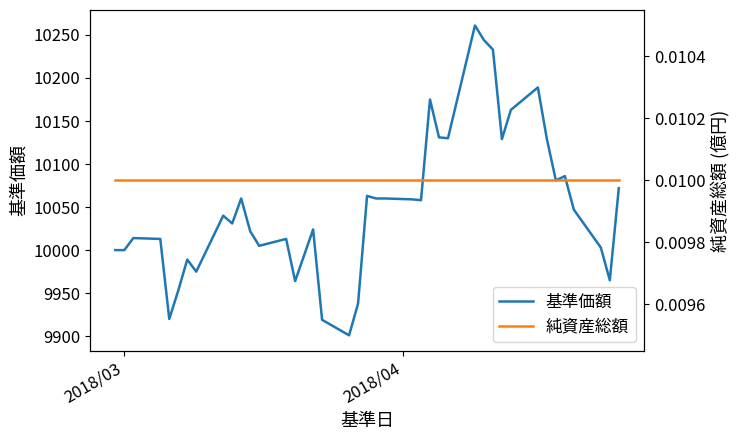

What is the lowest value of the 基準価額 series?

9901